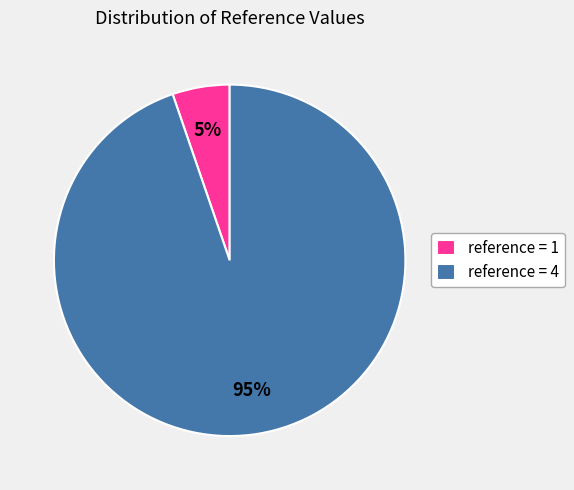

Rank the categories by value from highest to lowest.

reference = 4, reference = 1